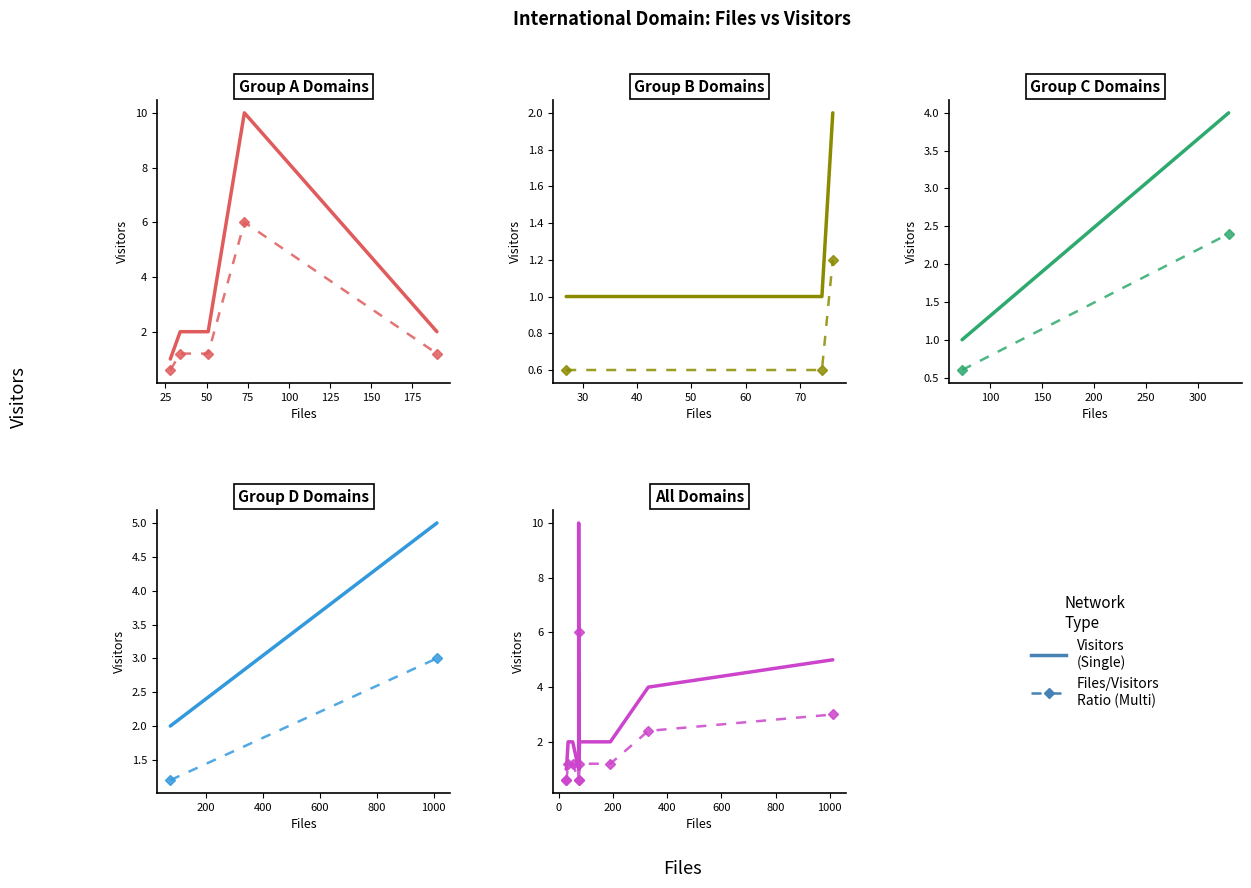

What is the minimum value shown in the chart?

0.6